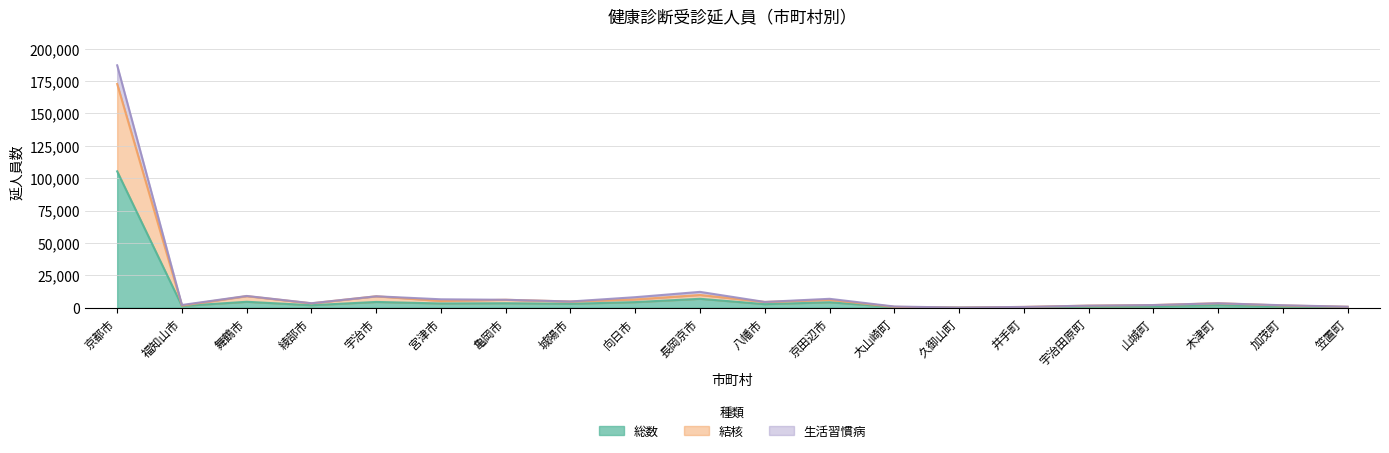

At which category does 生活習慣病 reach its first local peak?

舞鶴市